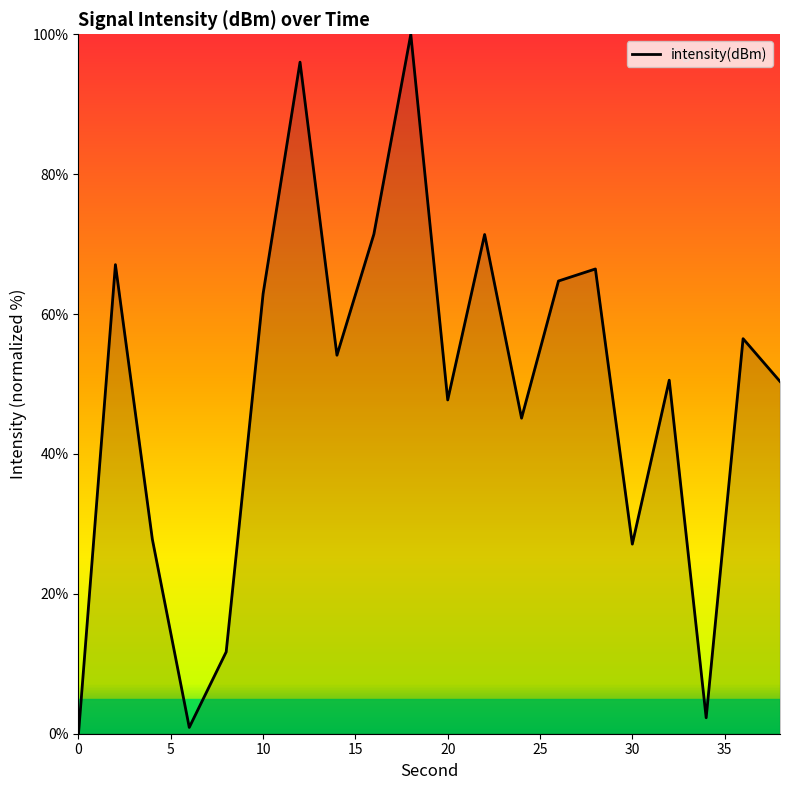

What is the maximum value shown in the chart?

100.0